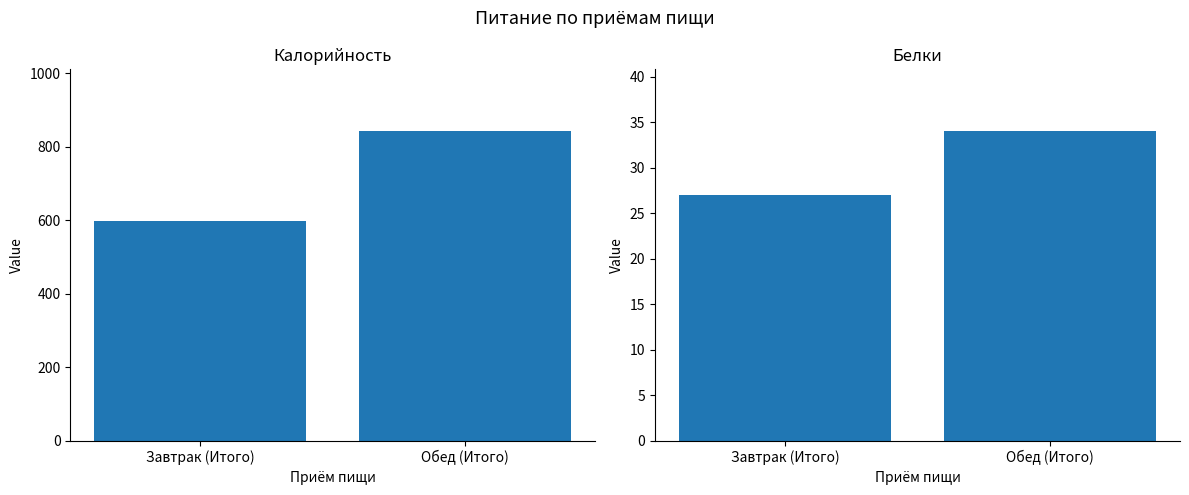

Between Завтрак (Итого) and Обед (Итого), which series saw the biggest shift?

Калорийность